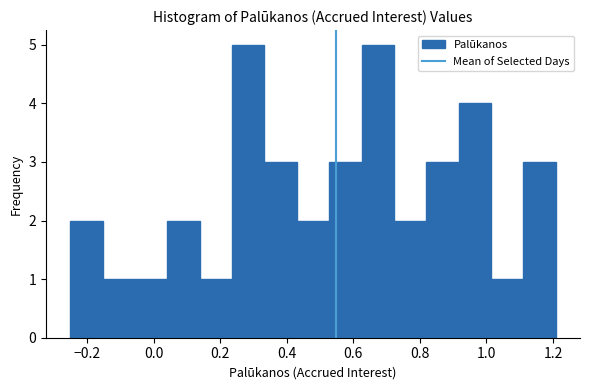

Reading left to right, transcribe this chart: for each bar, give the range it covers on the x-axis and its height. Neither the bar edges nor the heights are printed on the chart, so give them approximately, as read against the axes.

-0.24 to -0.16: 2
-0.16 to -0.06: 1
-0.06 to 0.04: 1
0.04 to 0.14: 2
0.14 to 0.24: 1
0.24 to 0.34: 5
0.34 to 0.44: 3
0.44 to 0.52: 2
0.52 to 0.62: 3
0.62 to 0.72: 5
0.72 to 0.82: 2
0.82 to 0.92: 3
0.92 to 1.02: 4
1.02 to 1.12: 1
1.12 to 1.20: 3